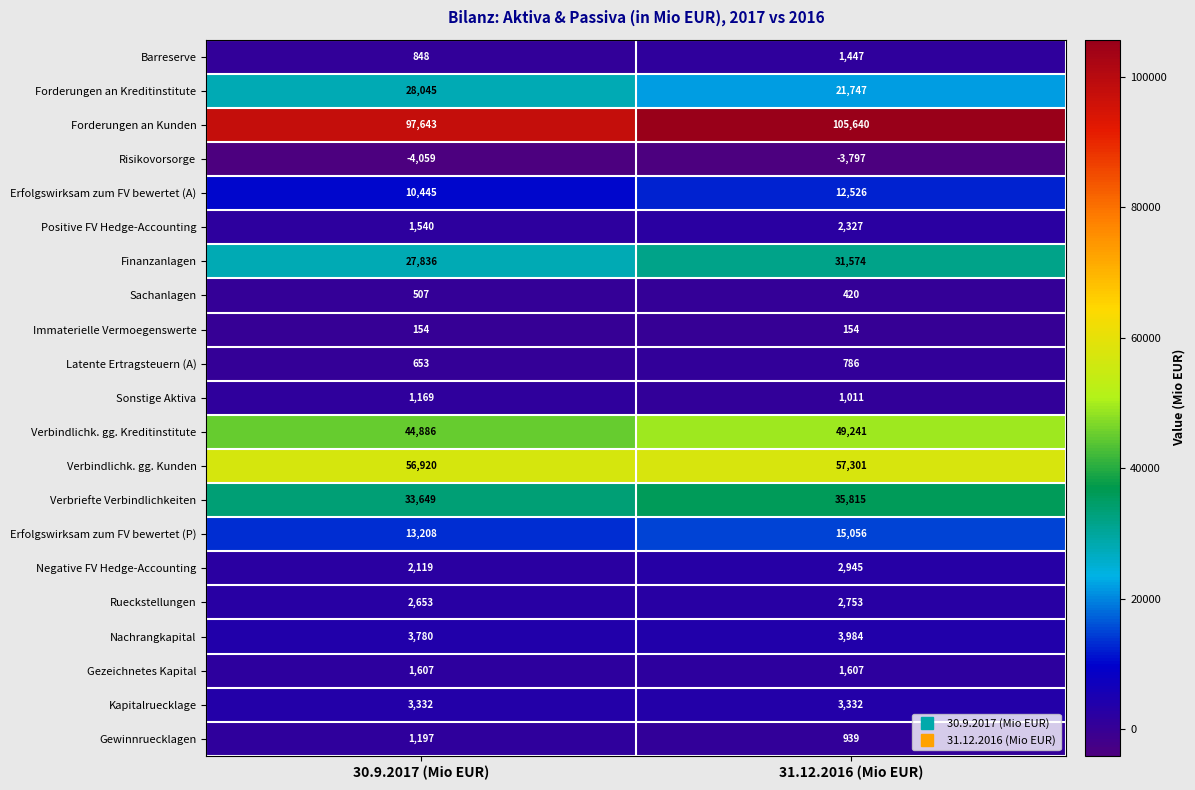

At 31.12.2016 (Mio EUR), list the series in order from largest to smallest.

Forderungen an Kunden, Verbindlichk. gg. Kunden, Verbindlichk. gg. Kreditinstitute, Verbriefte Verbindlichkeiten, Finanzanlagen, Forderungen an Kreditinstitute, Erfolgswirksam zum FV bewertet (P), Erfolgswirksam zum FV bewertet (A), Nachrangkapital, Kapitalruecklage, Negative FV Hedge-Accounting, Rueckstellungen, Positive FV Hedge-Accounting, Gezeichnetes Kapital, Barreserve, Sonstige Aktiva, Gewinnruecklagen, Latente Ertragsteuern (A), Sachanlagen, Immaterielle Vermoegenswerte, Risikovorsorge